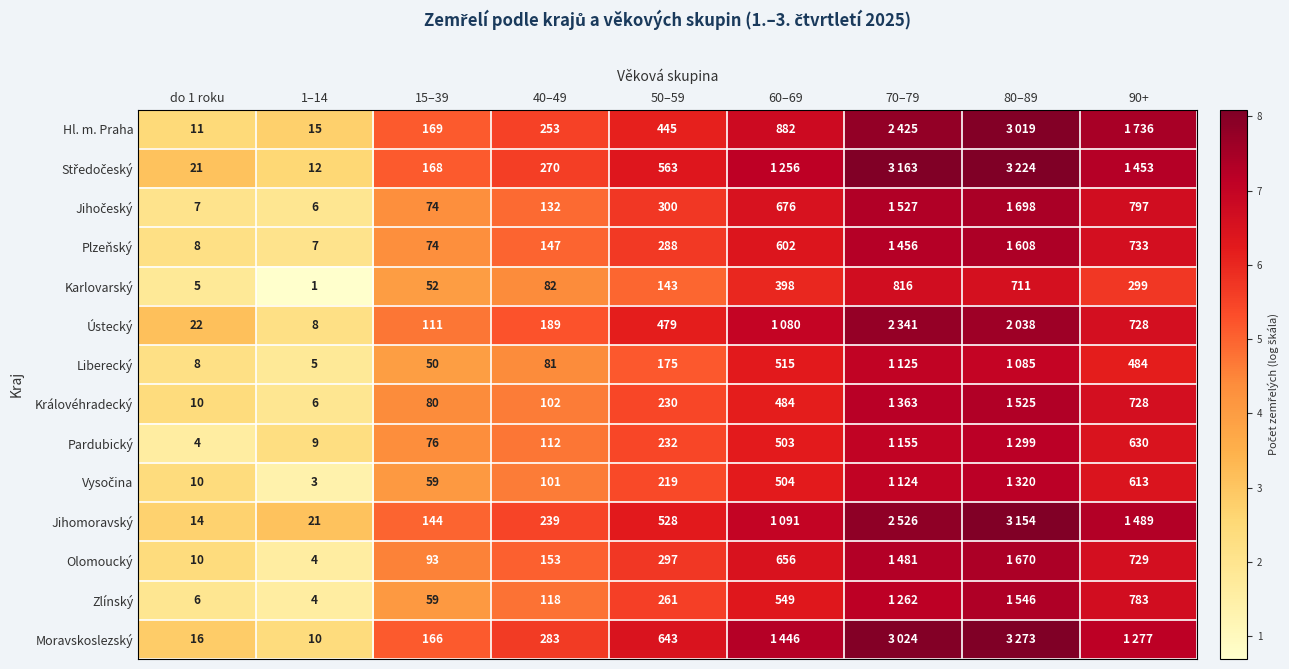

Is the value of Pardubický at 15–39 greater than the value of Hl. m. Praha at 50–59?

No